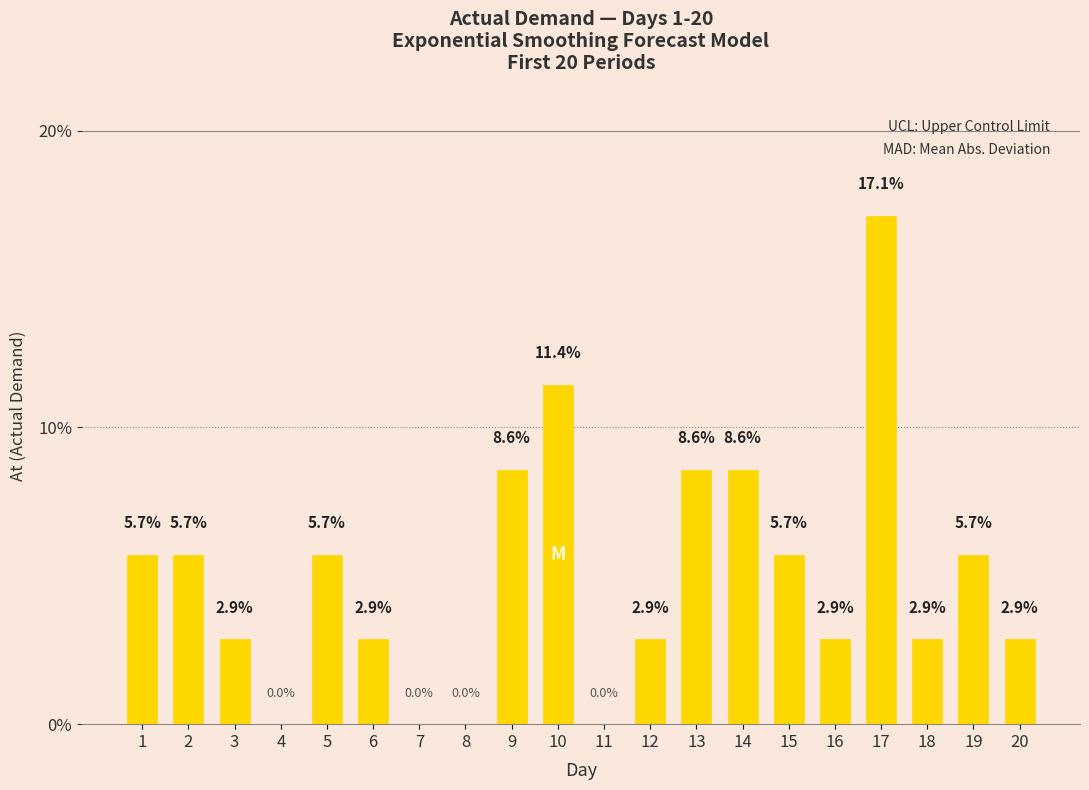

Count the number of data series in this chart.

1